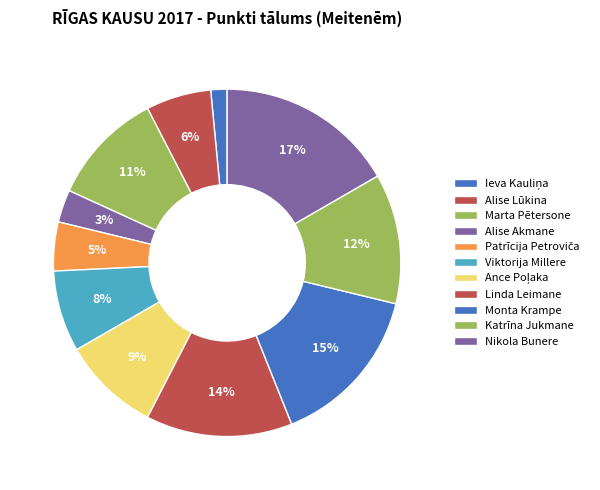

Which slice is the largest?

Nikola Bunere